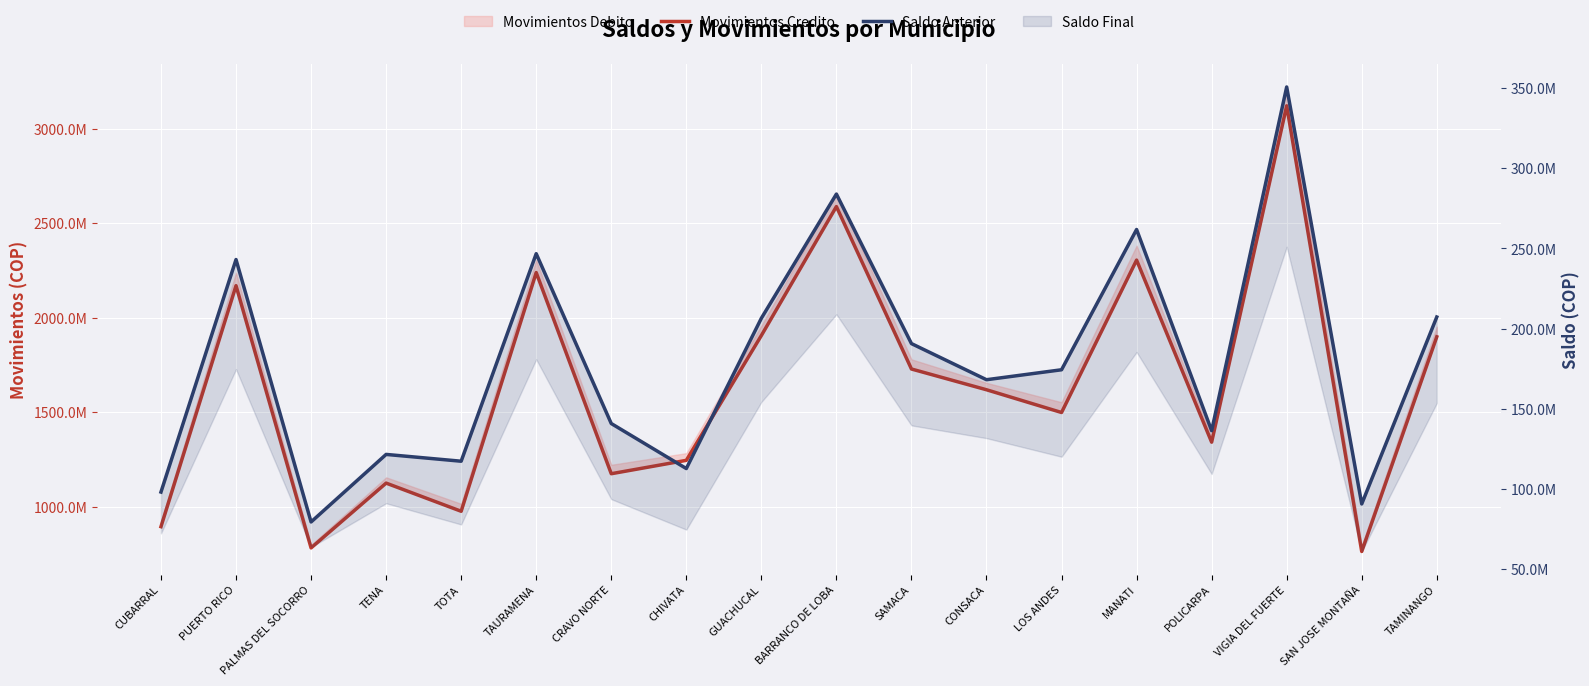

Reading right to left, what are all the values shown in this chart?

Movimientos Credito: 1898820254	762615801	3121276273	1341118984	2304640723	1498111940	1618522008	1728323321	2588020416	1905506924	1244942134	1174116932	2238717703	975418683	1124474774	781556214	2169312646	893955852
Saldo Anterior: 207223050	90616107	350720993	136312681	261806533	174315846	168107504	190643440	283915167	206451286	112697731	140784425	246722769	117271666	121517030	79385952	243080144	98042349